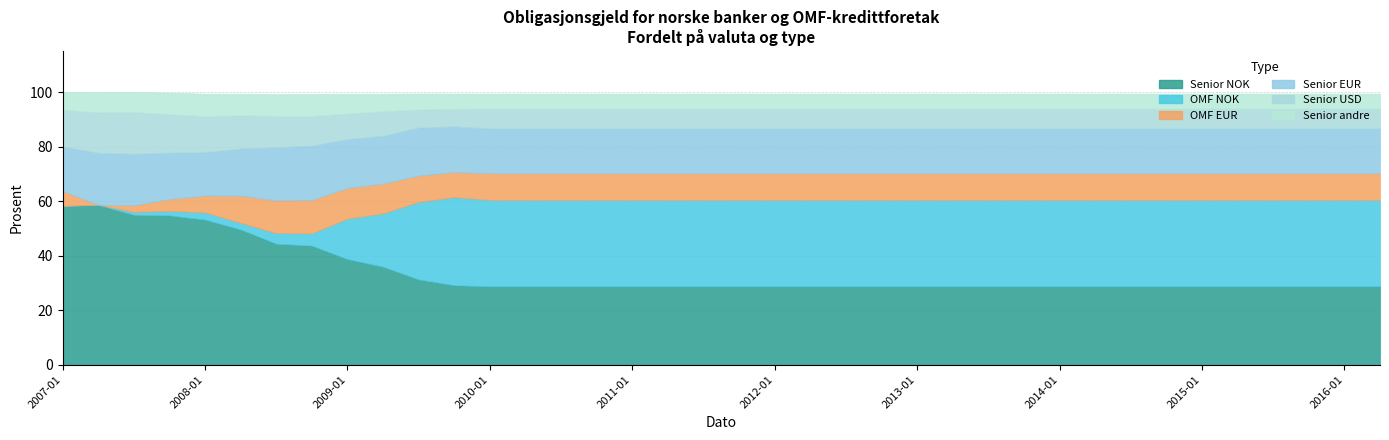

What is the lowest value of the Senior USD series?

6.4